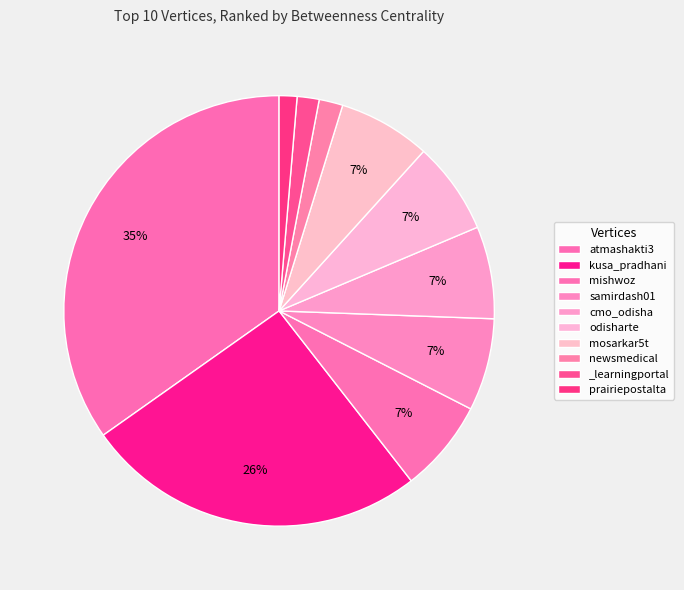

What is the ratio of the value at newsmedical to the value at atmashakti3?

0.1